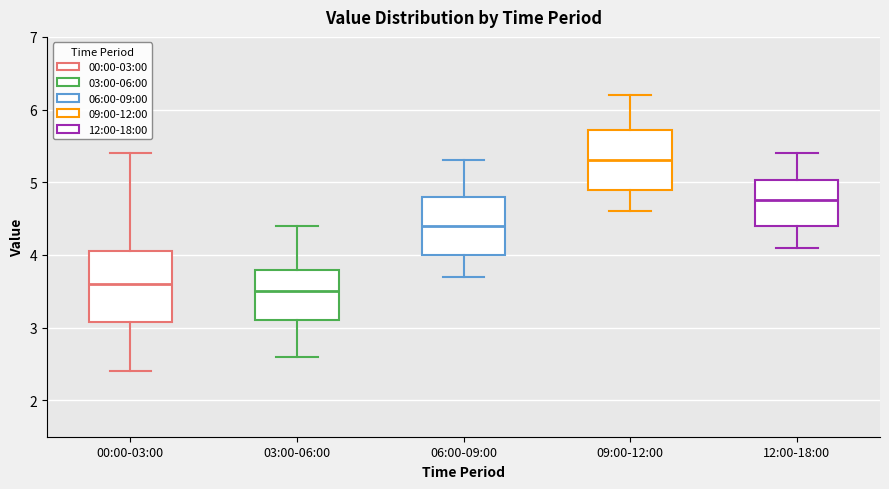

Which box's median line is the highest?

09:00-12:00